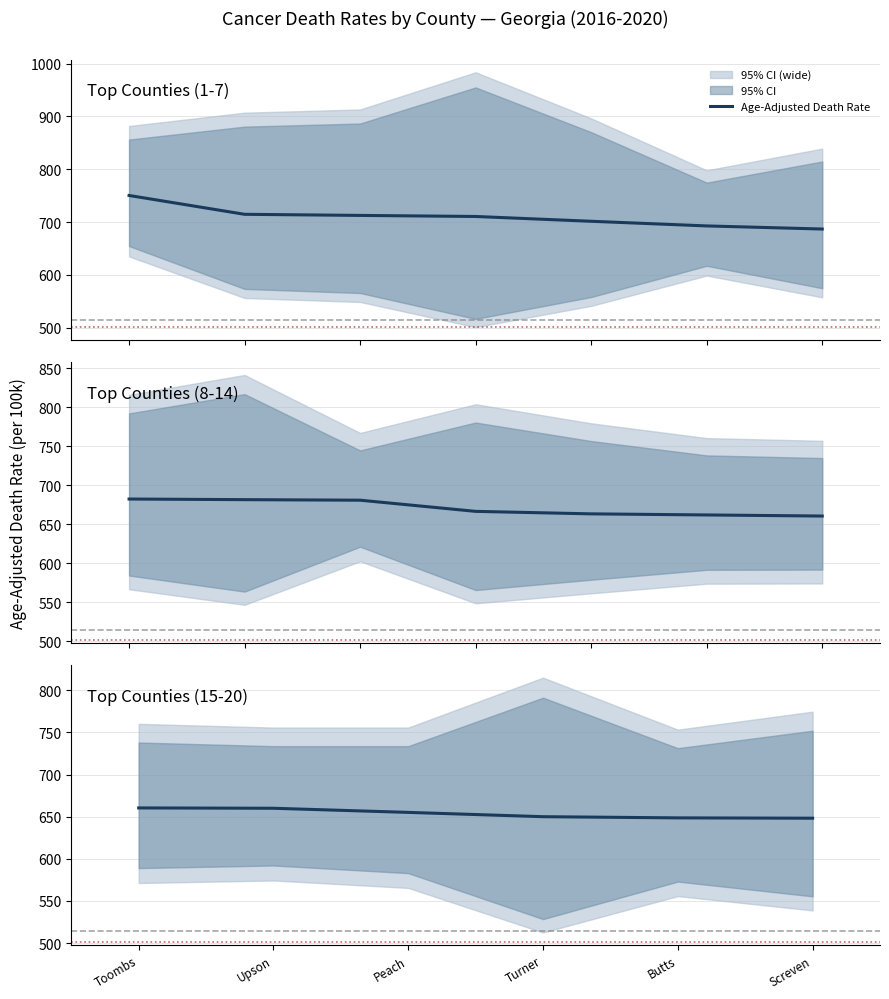

The chart shows a value of 648.6 at Butts. True or false?

True